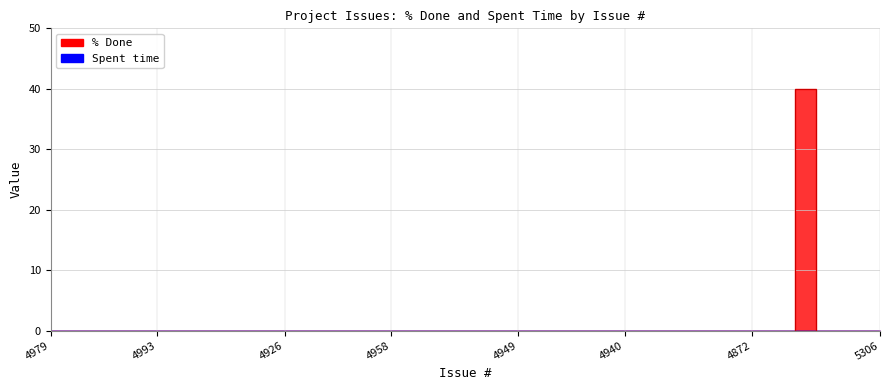

Is this an area chart (filled region under the line)?

No